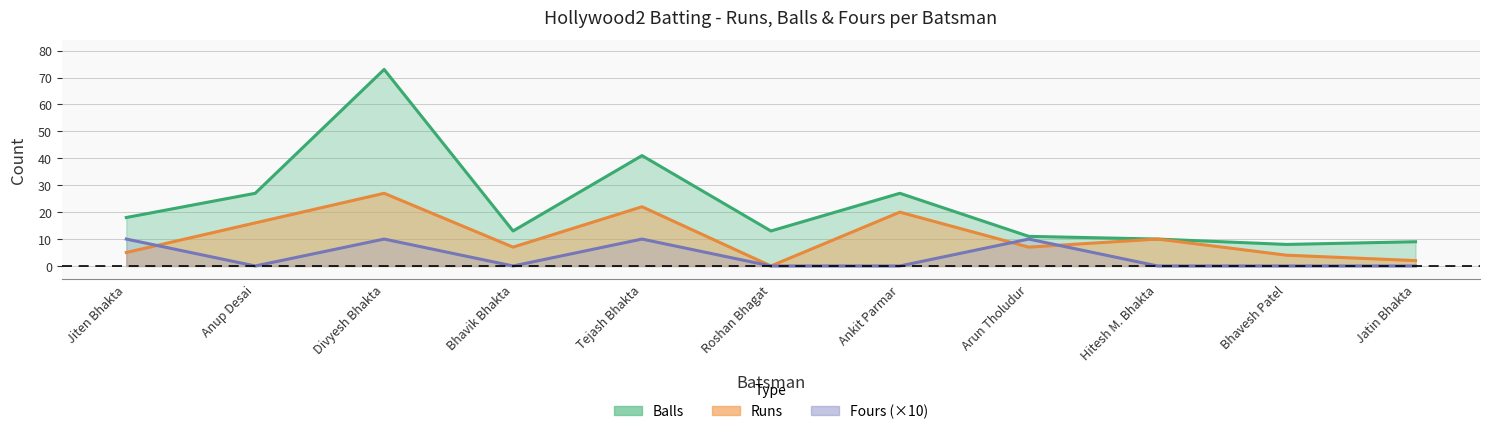

What is the difference between the second highest and minimum values in the Runs series?

22